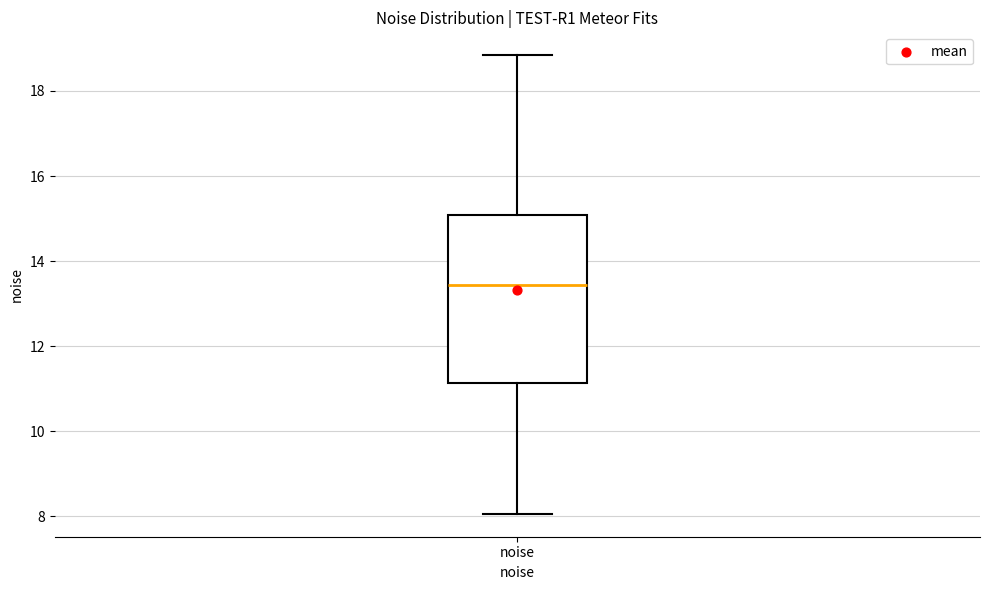

Read this box plot against the y-axis: the position of the median line, the range covered by the box, and the ends of both whiskers. The values are not printed on the chart, so give them approximately, as read against the axis.

median 13.4, box 11.2 to 15.0, whiskers 8.0 to 18.8